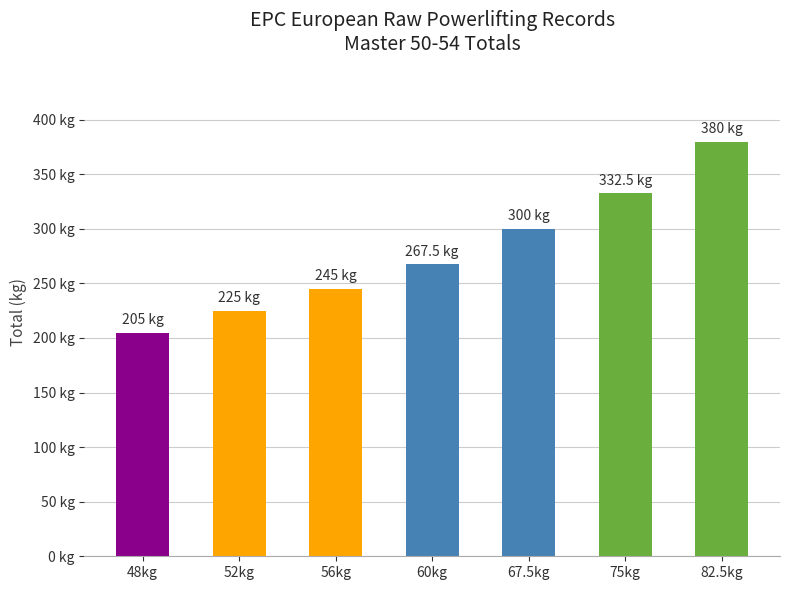

List the labels in order of value, largest first.

82.5kg, 75kg, 67.5kg, 60kg, 56kg, 52kg, 48kg